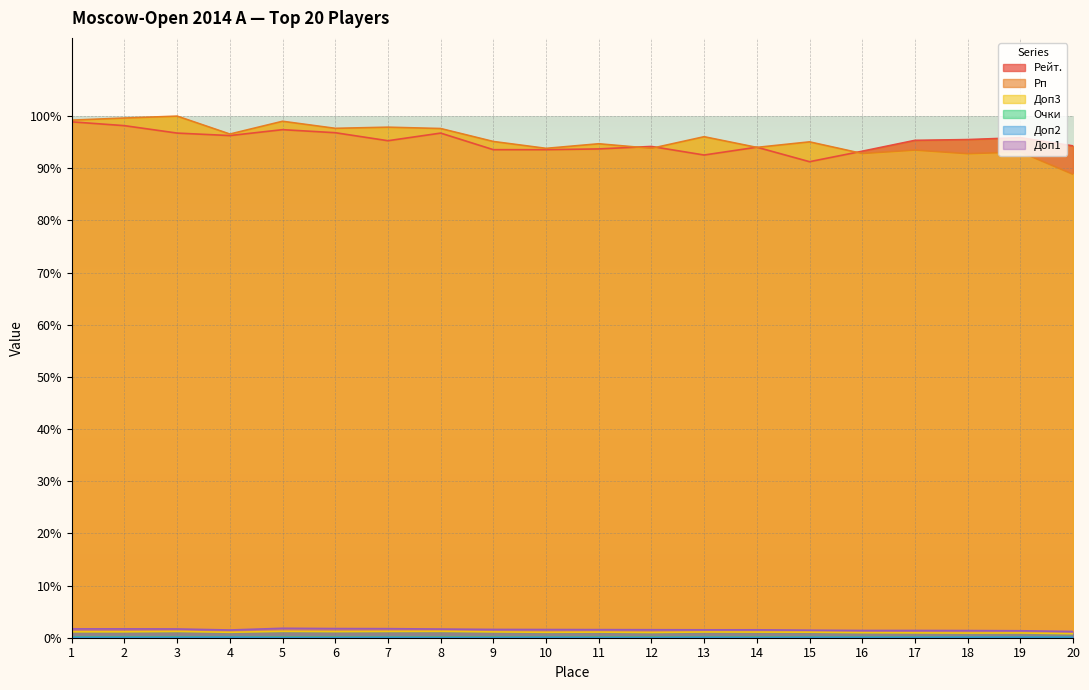

The value of Очки at 7 is 0.1. True or false?

True